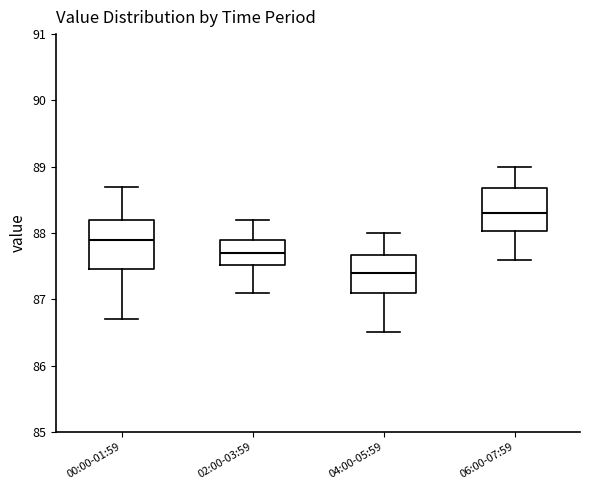

Where does the median line of the box for 04:00-05:59 sit on the y-axis? The values are not printed on the chart, so give them approximately, as read against the axis.

87.4